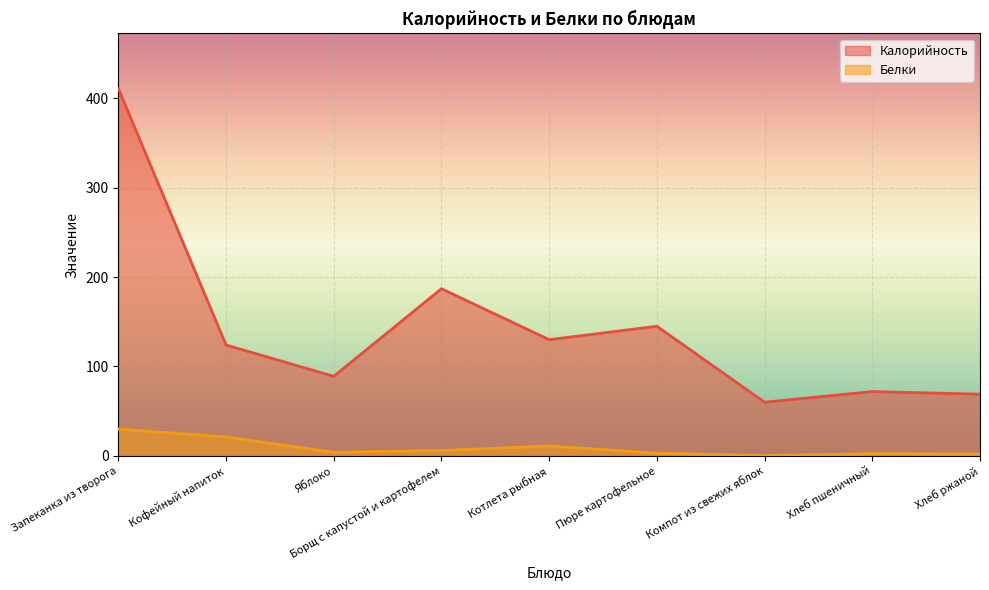

Which category has the highest value across all series?

Запеканка из творога